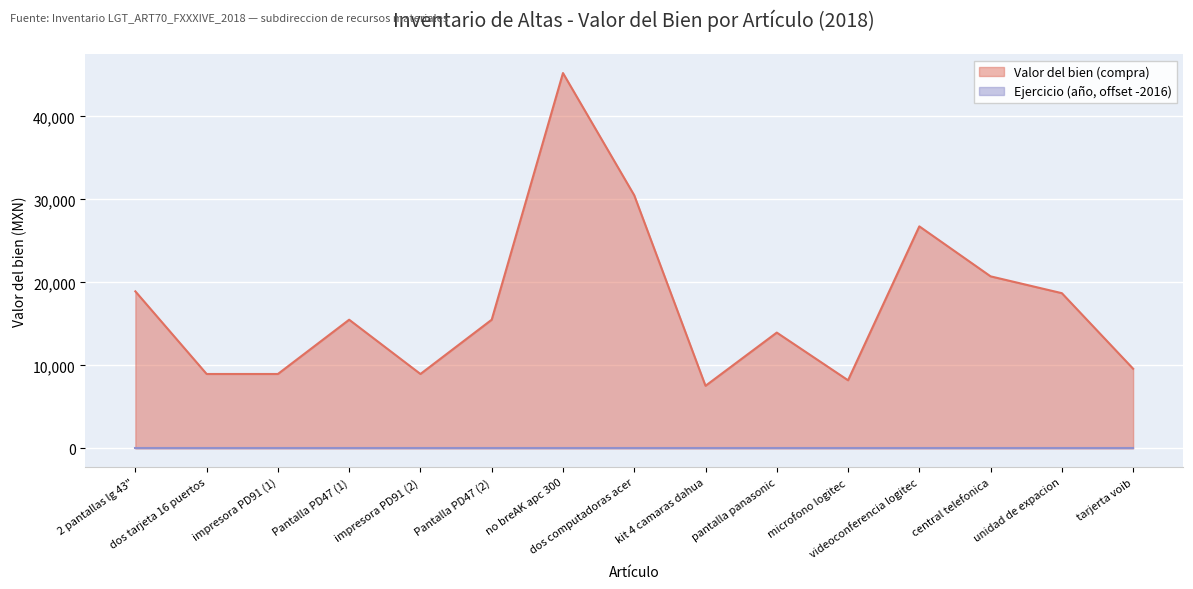

How many points are higher than both their immediate neighbors (excluding endpoints)?

4